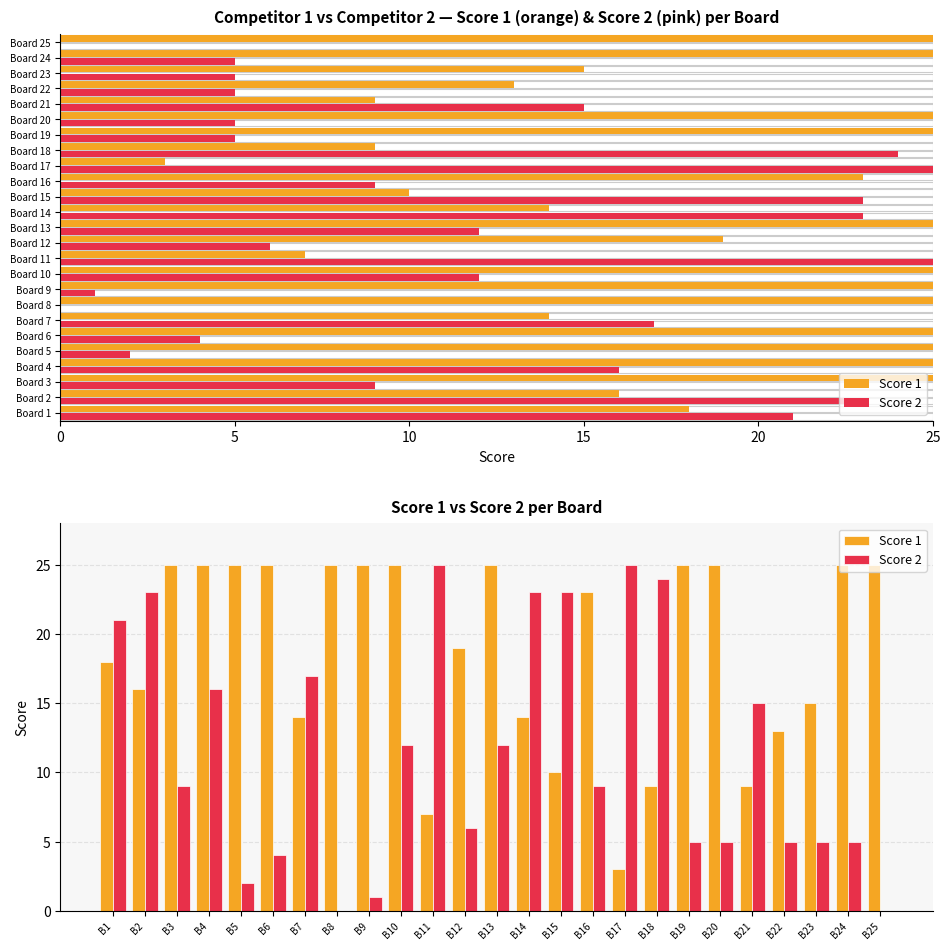

What is the sum of all Score 1 values?

470